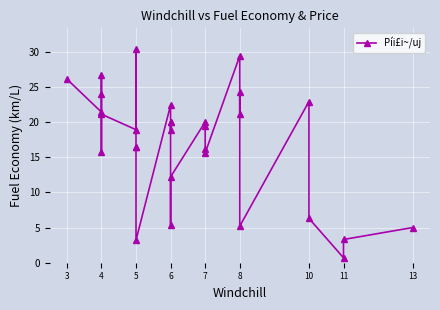

At which label does the data first exceed 19?

3